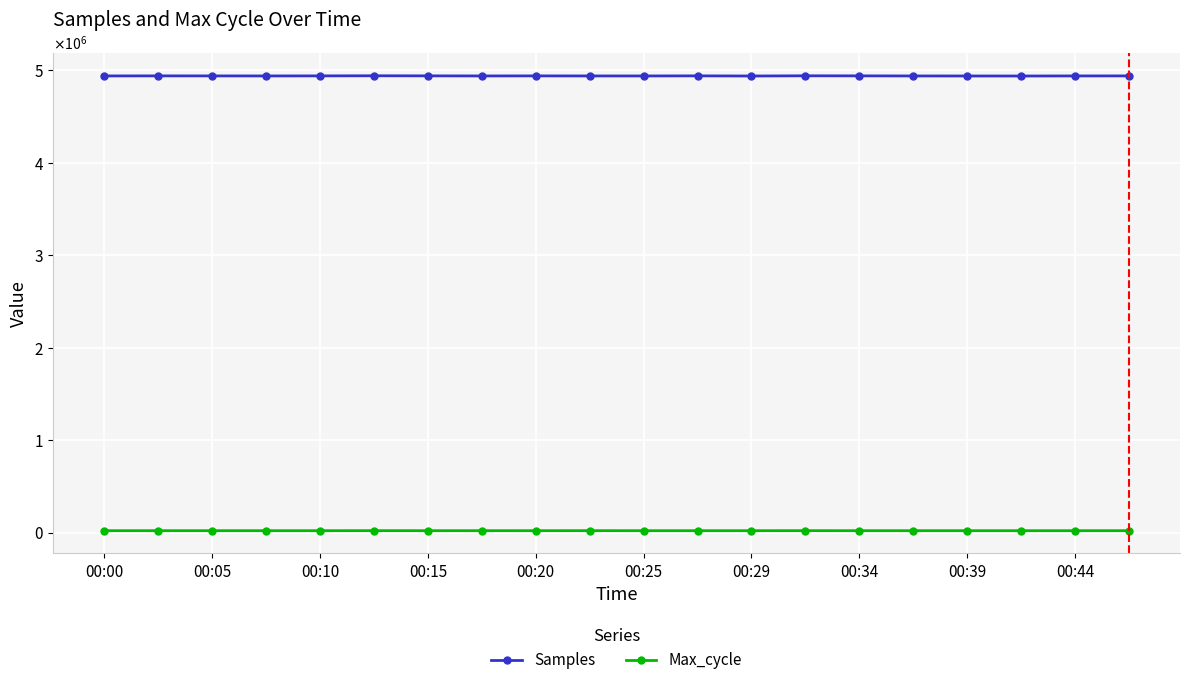

What are all the series names shown in the legend?

Samples, Max_cycle